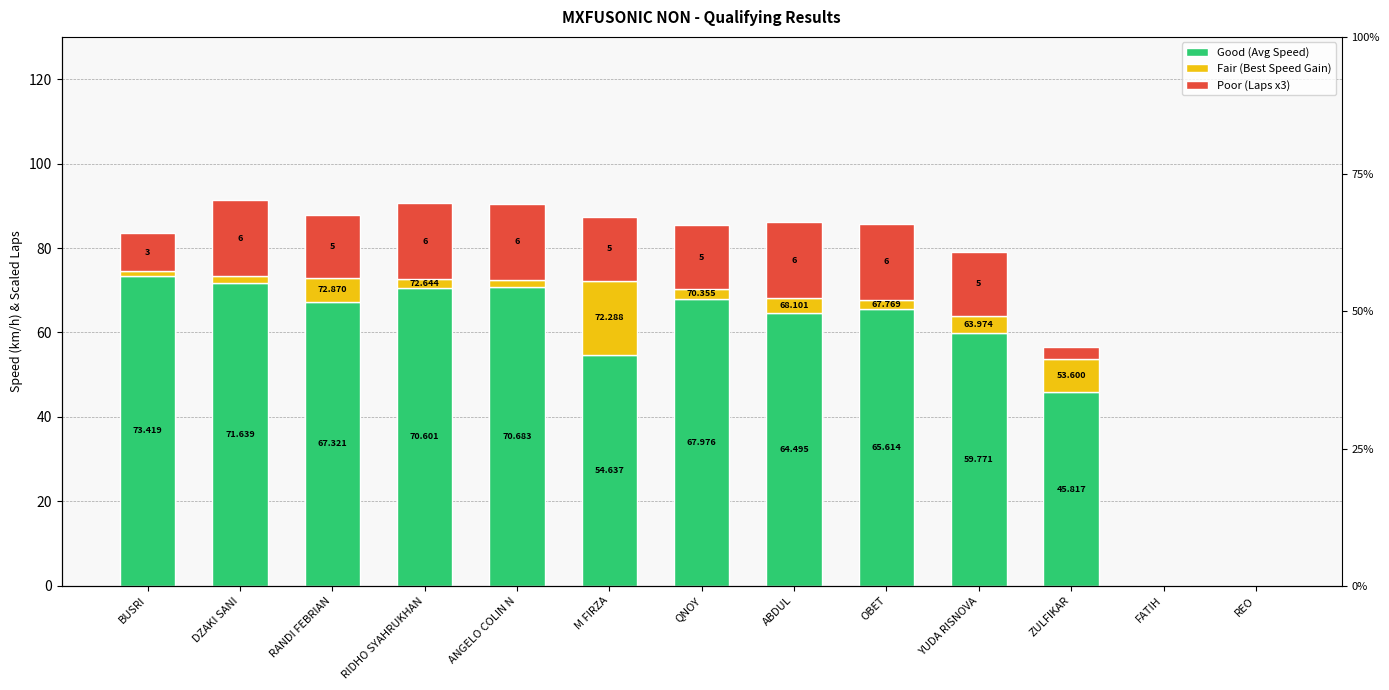

What is the difference between the Average Speed values at QNOY and RIDHO SYAHRUKHAN?

2.6